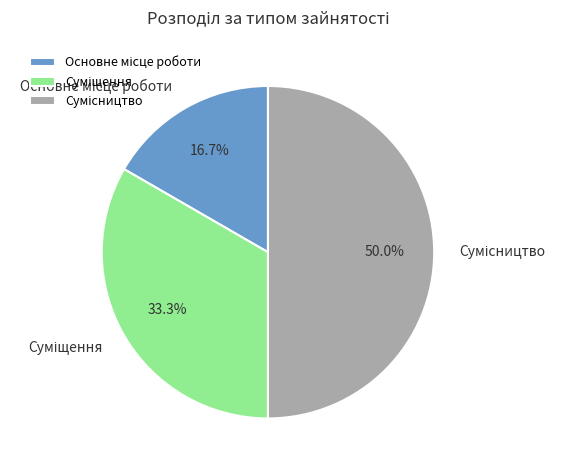

To the nearest percent, what is the difference between the Сумісництво and Суміщення slice percentages?

17%